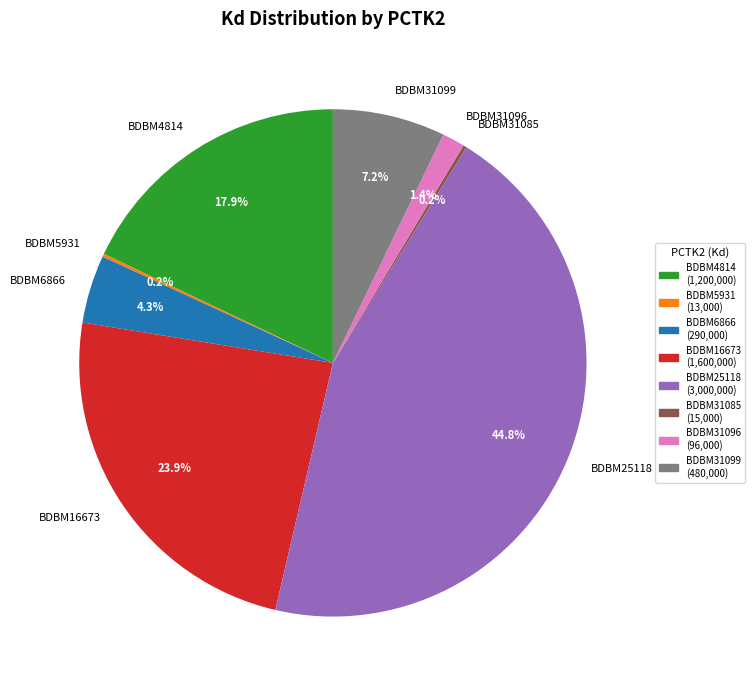

The BDBM16673 slice represents 24% of the pie. True or false?

True